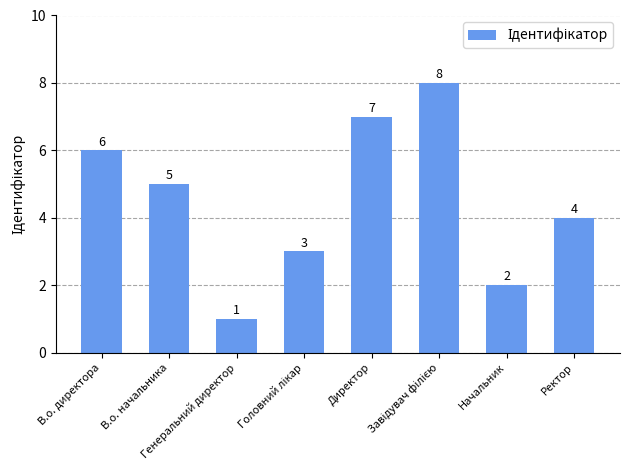

How many bars are there in total?

8